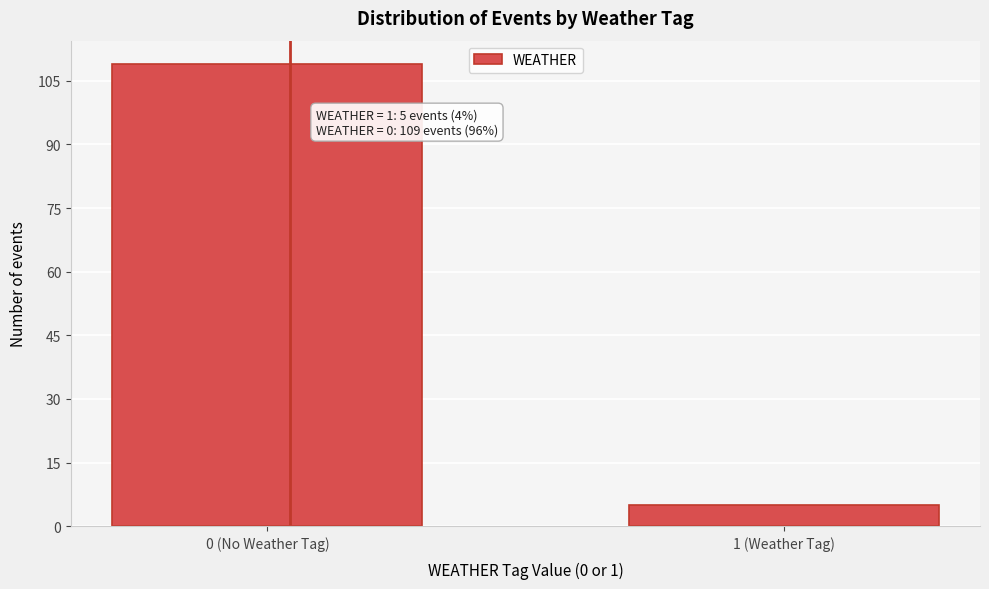

Reading left to right, extract all data points from this chart.

0 (No Weather Tag)=109	1 (Weather Tag)=5